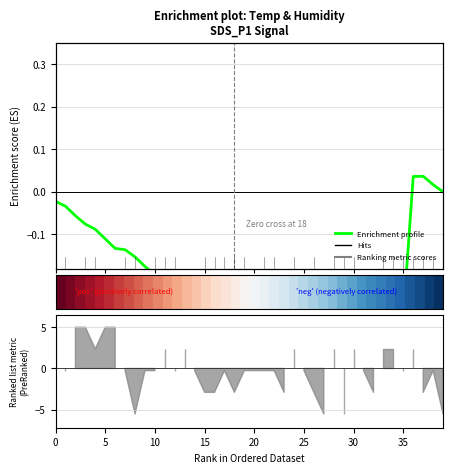

How many values in Enrichment profile are below zero?

36